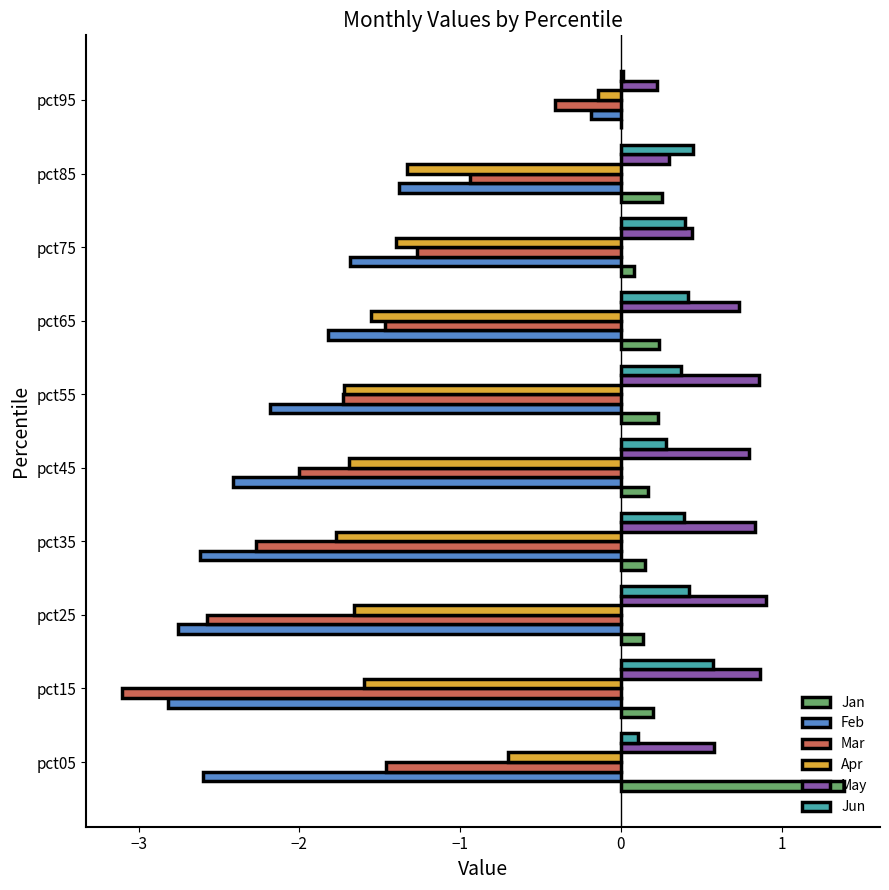

Which series has the largest total across all categories?

May